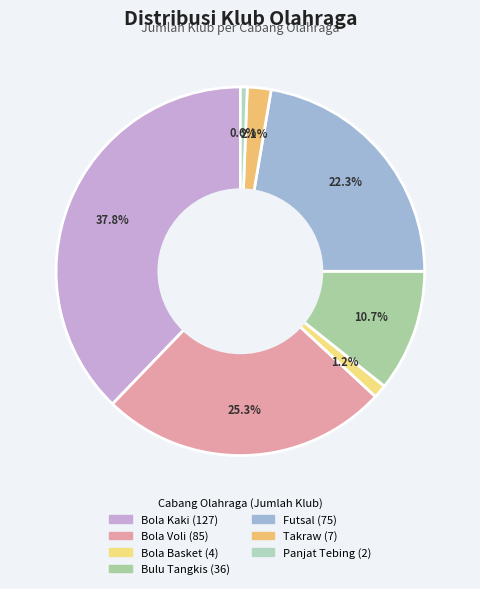

How many slices are in this pie chart?

7